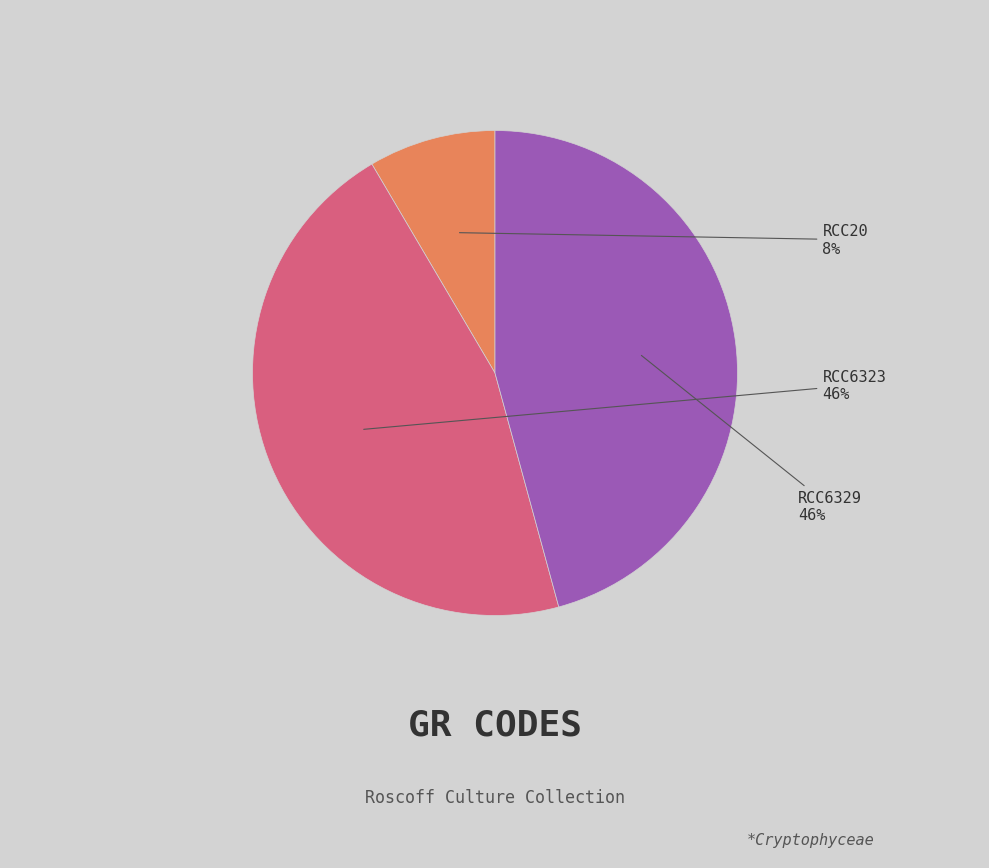

Is there a majority slice in this chart?

No